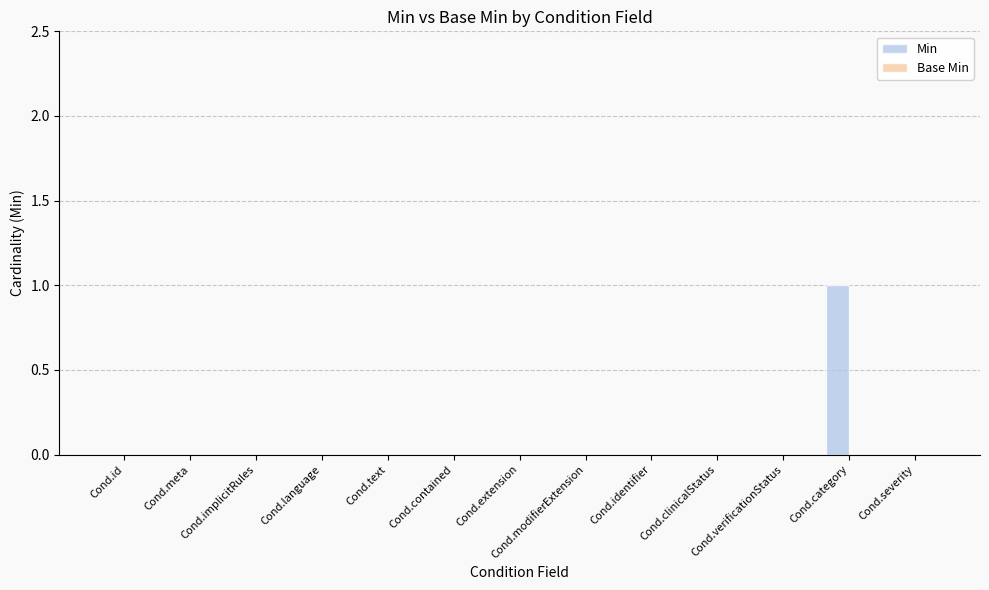

At which category does the chart reach its peak across all series?

Cond.category